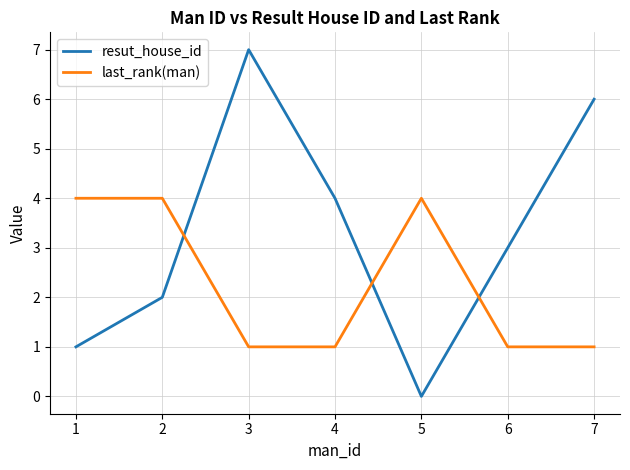

How many resut_house_id values are between 1 and 6?

5